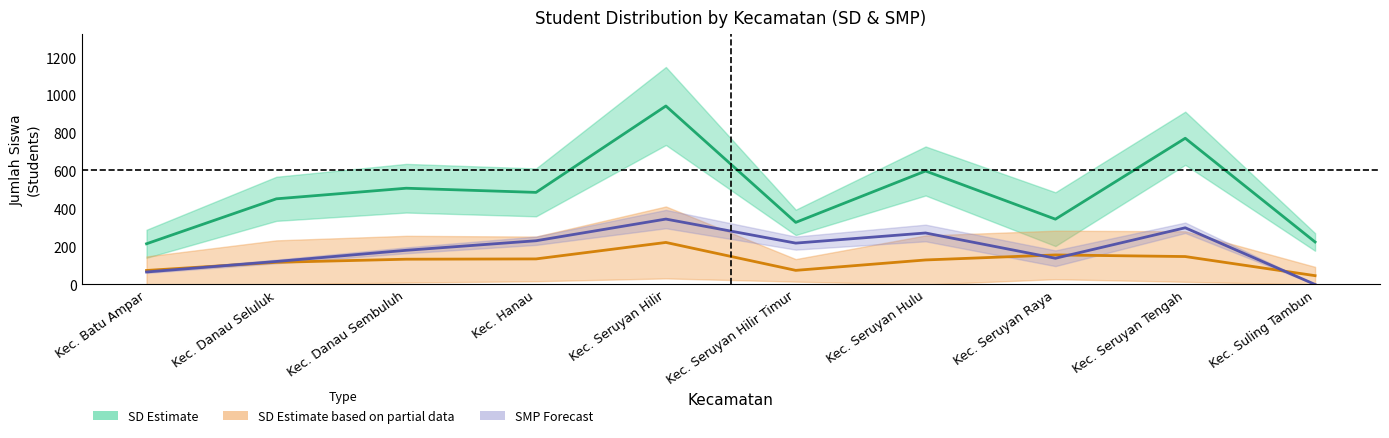

At which category does SMP Forecast (mid) reach its first local valley?

Kec. Seruyan Hilir Timur